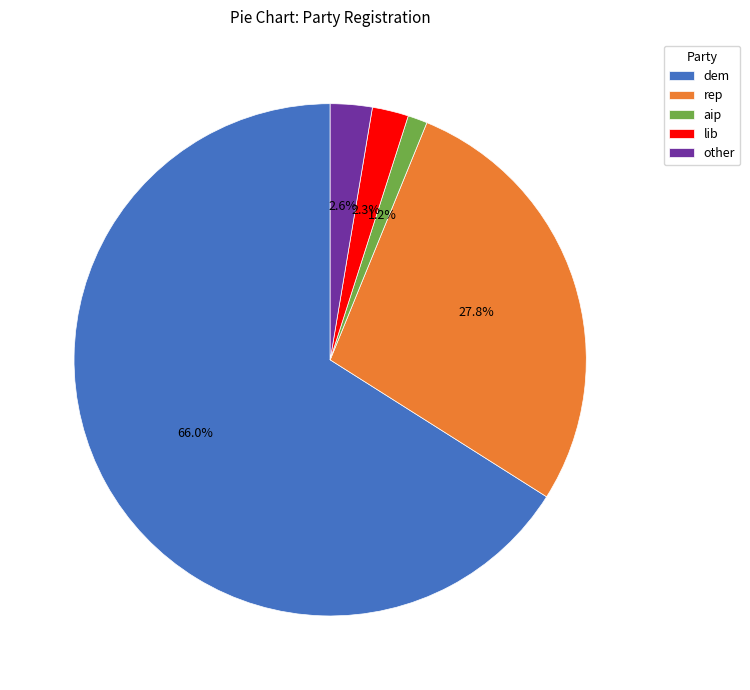

Which category has the smallest portion of the pie?

aip